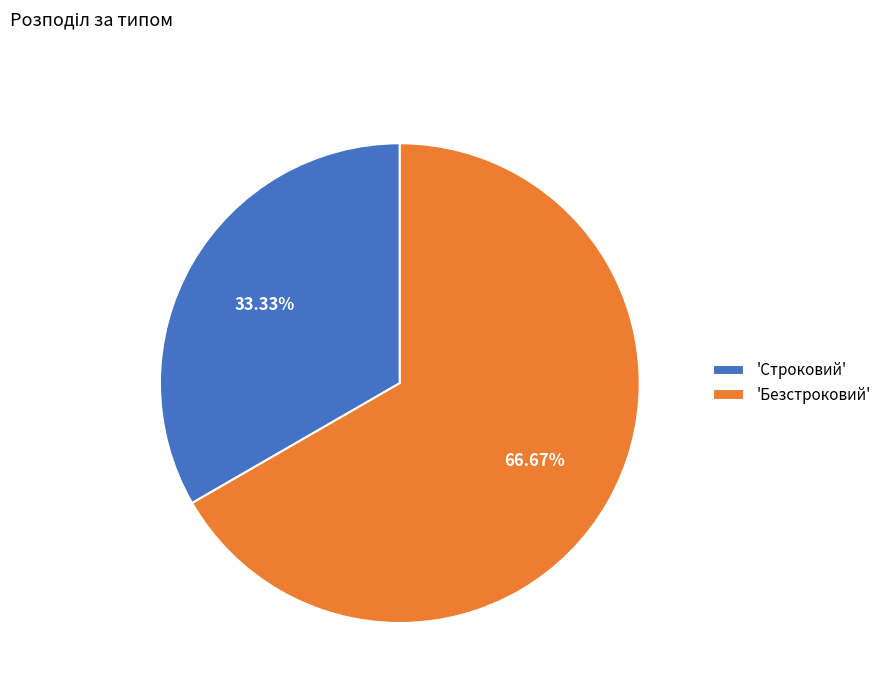

Which category accounts for the majority?

'Безстроковий'